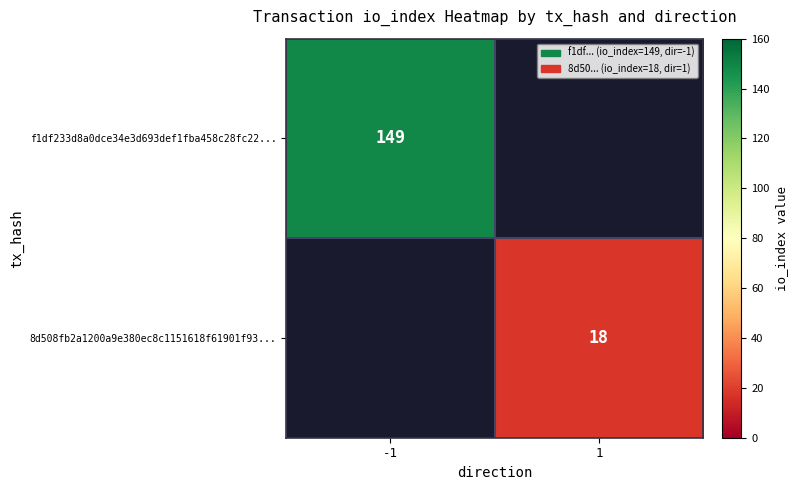

The f1df233d8a0dce34e3d693def1fba458c28fc22... series shows 201.4 at -1. True or false?

False